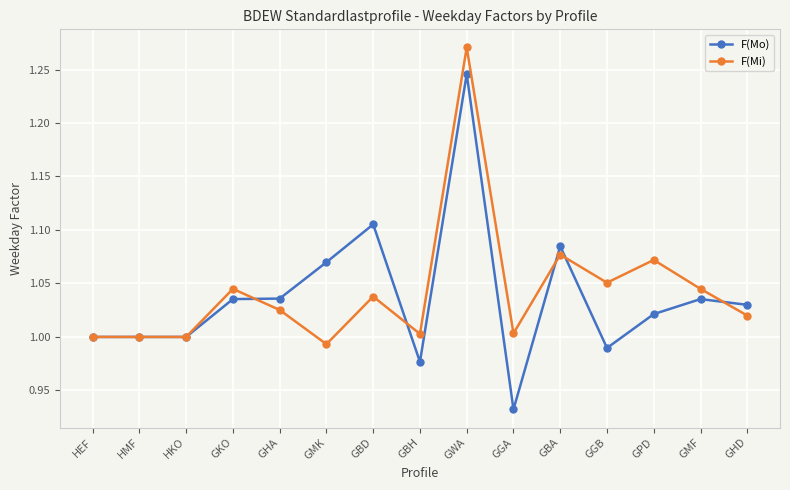

What position from the right is GMF?

2